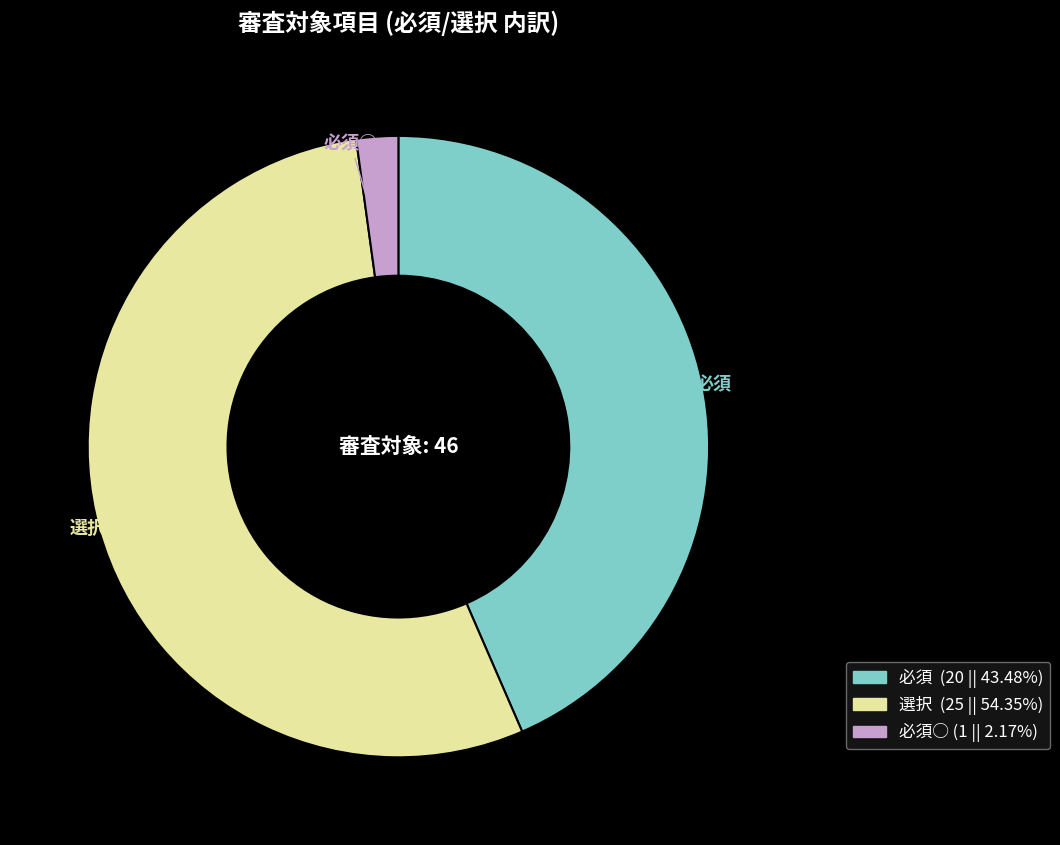

Does any single category account for the majority?

Yes